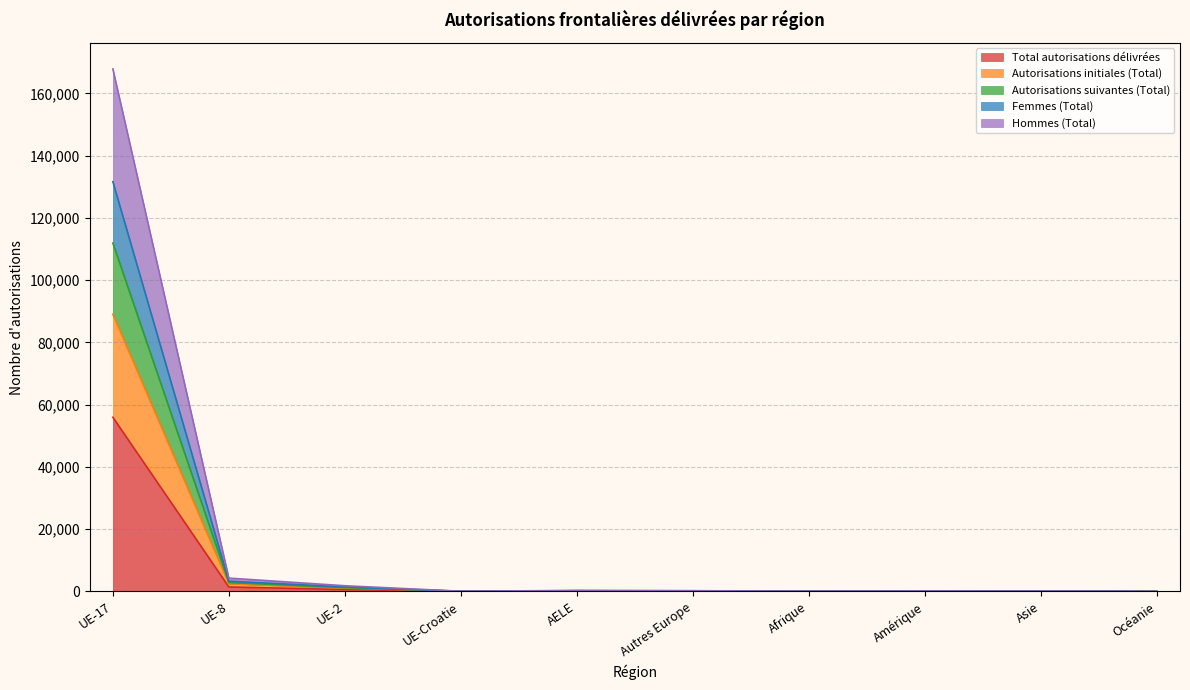

The value of Autorisations suivantes (Total) at UE-Croatie is 30. True or false?

False